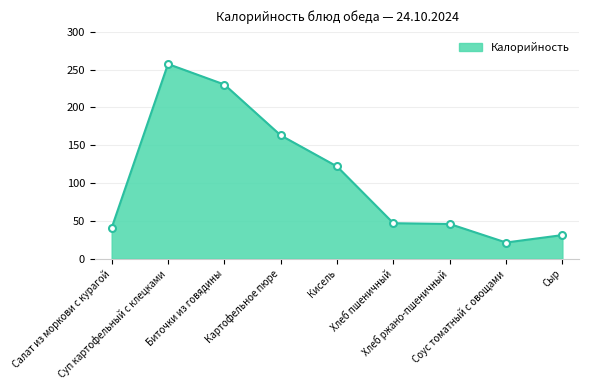

The value at Салат из моркови с курагой is 40.8. True or false?

True